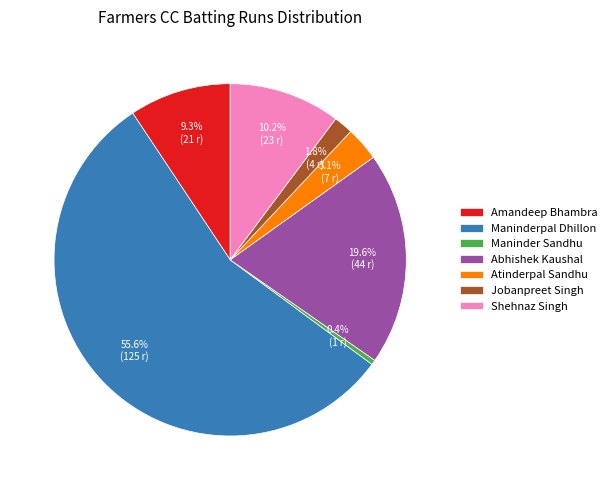

Which has a higher value, Shehnaz Singh or Maninder Sandhu?

Shehnaz Singh